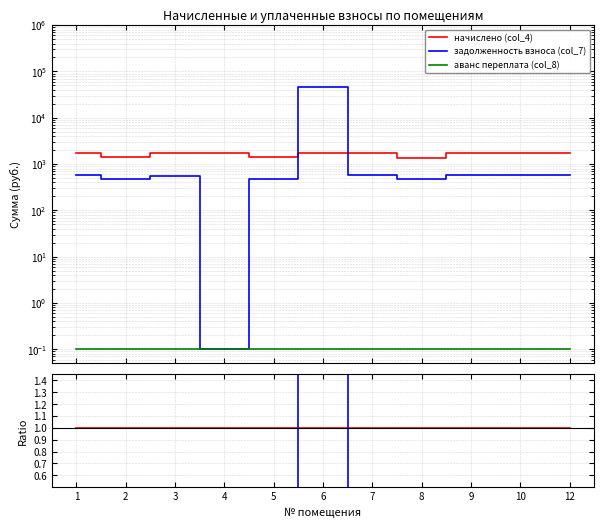

At which label is задолженность взноса (col_7) closest to 13?

8